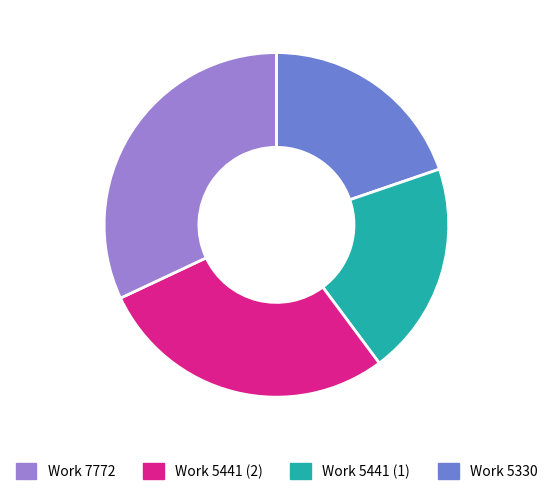

Is there a majority slice in this chart?

No